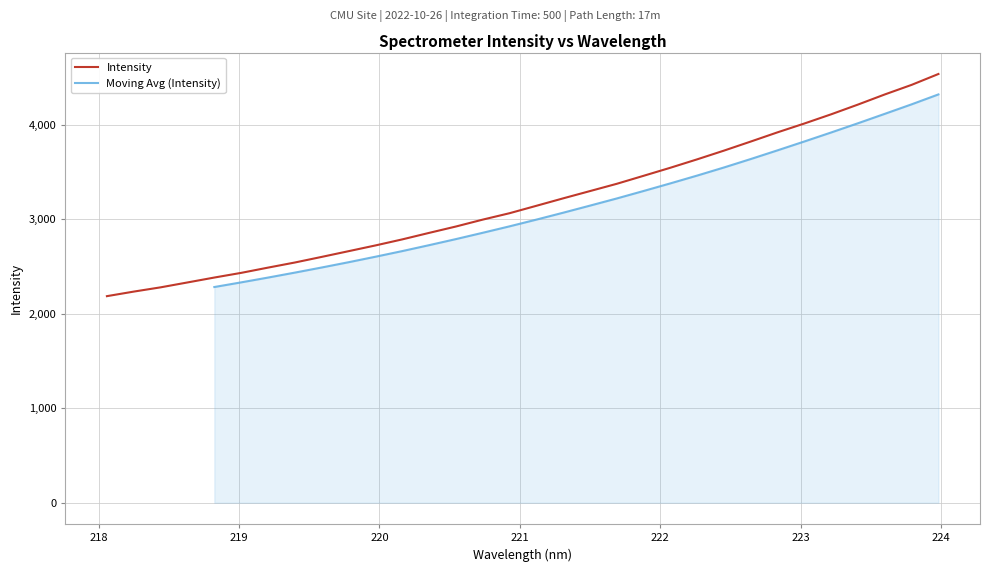

How many values are below 3140?

16